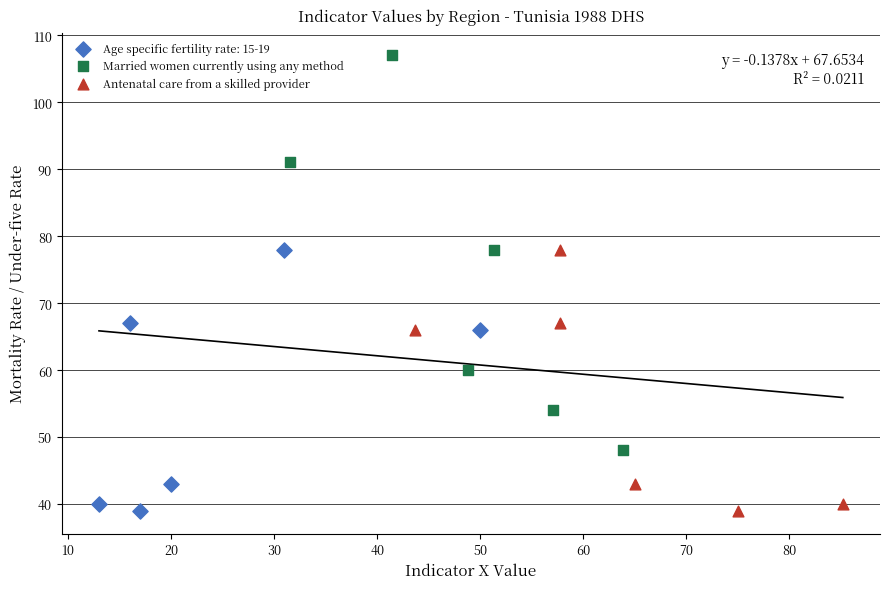

Which series reaches the maximum Y coordinate?

Married women currently using any method